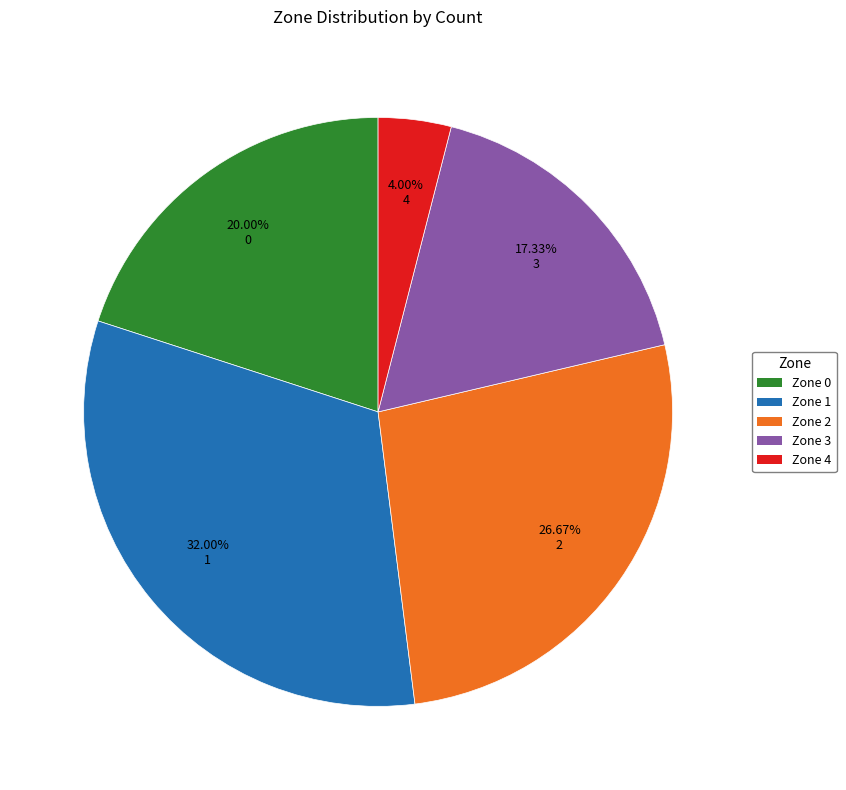

Which has a higher value, Zone 2 or Zone 4?

Zone 2